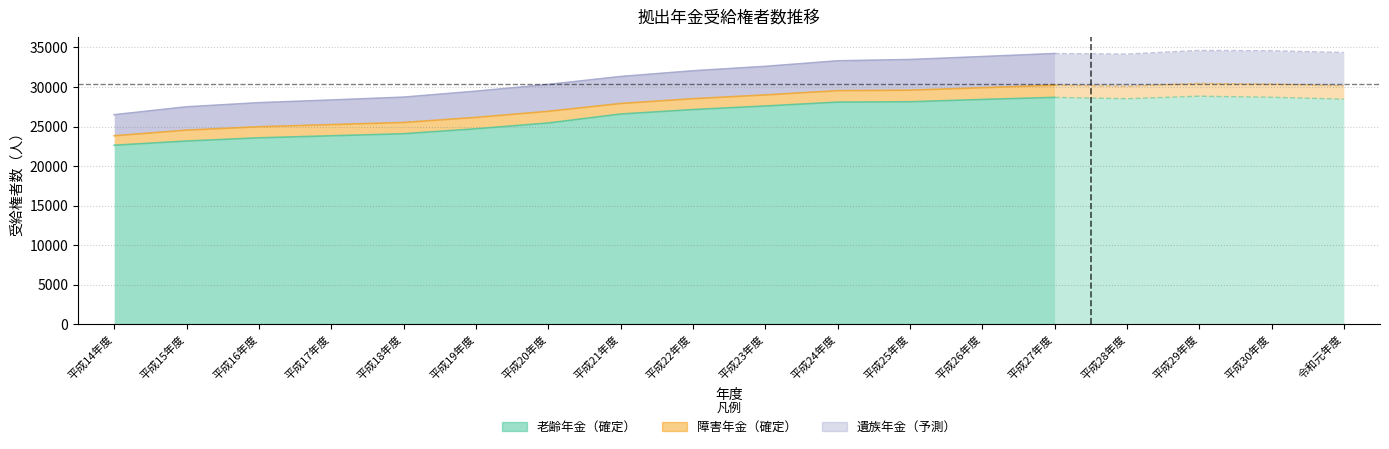

True or false: 遺族年金 and 老齢年金 cross at least once.

False